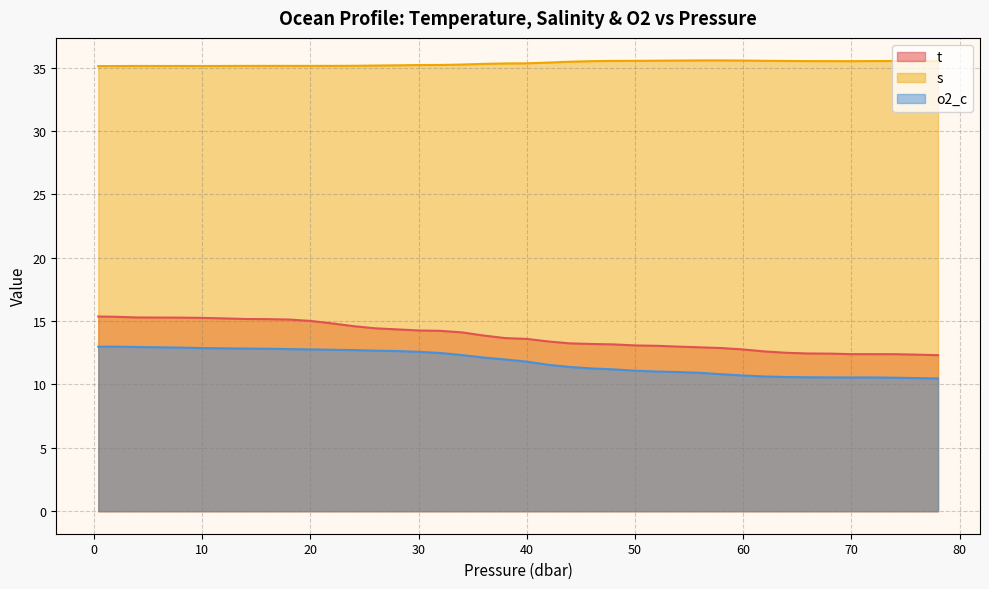

Which has a higher value, 20.0 or 56.0?

20.0